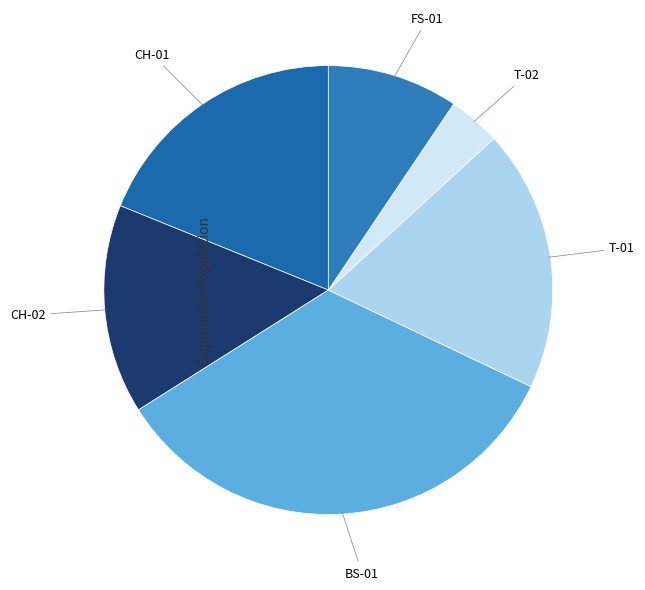

Approximately how many times larger is the value at FS-01 compared to T-01?

0.5